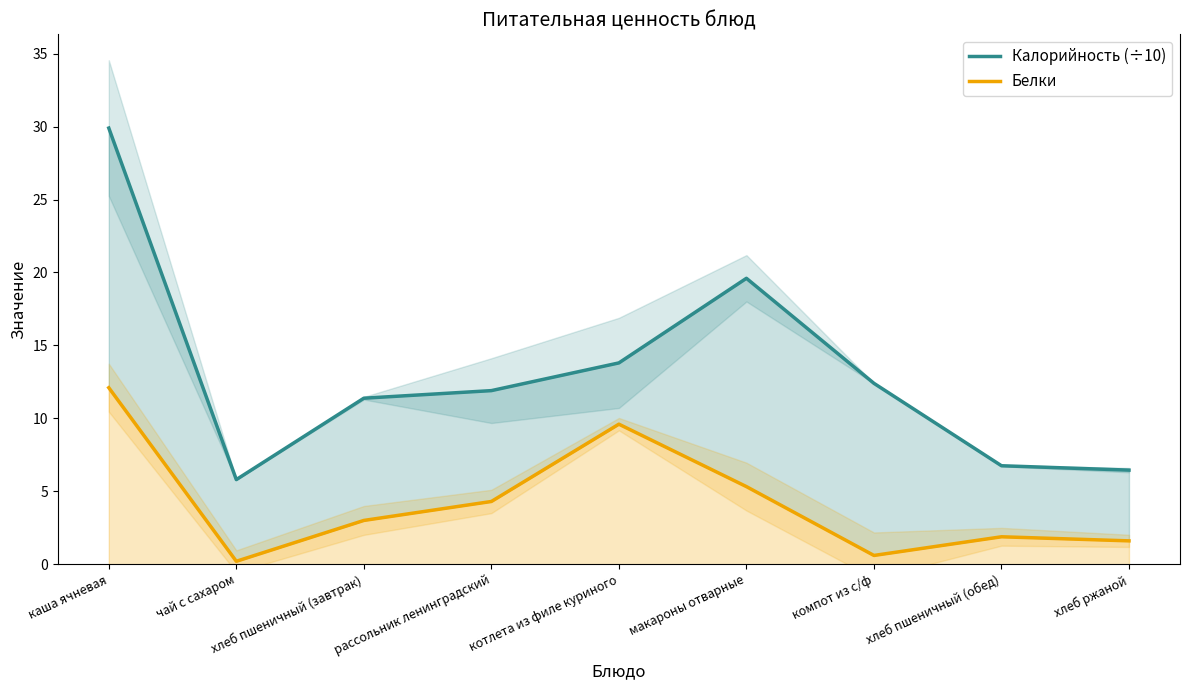

At which category does Калорийность (÷10) reach its first local valley?

чай с сахаром